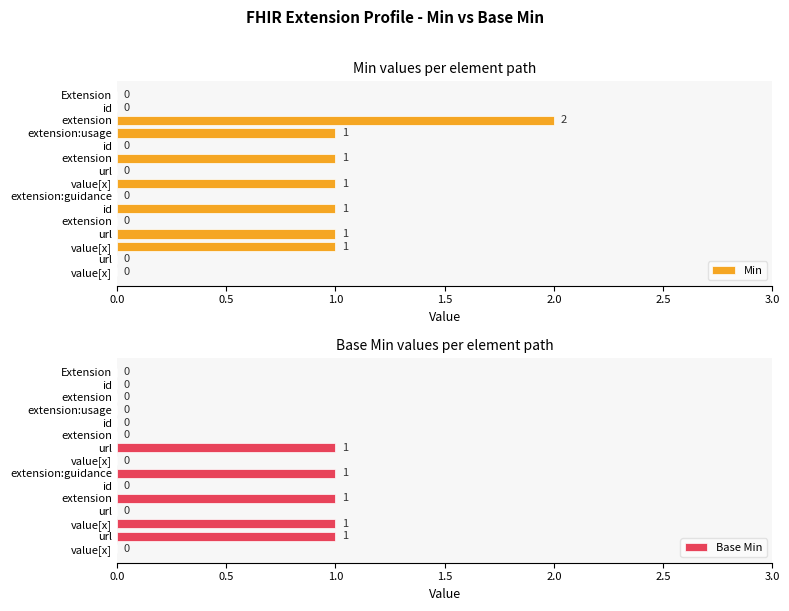

Is the value of Base Min at id greater than the value of Min at url?

No